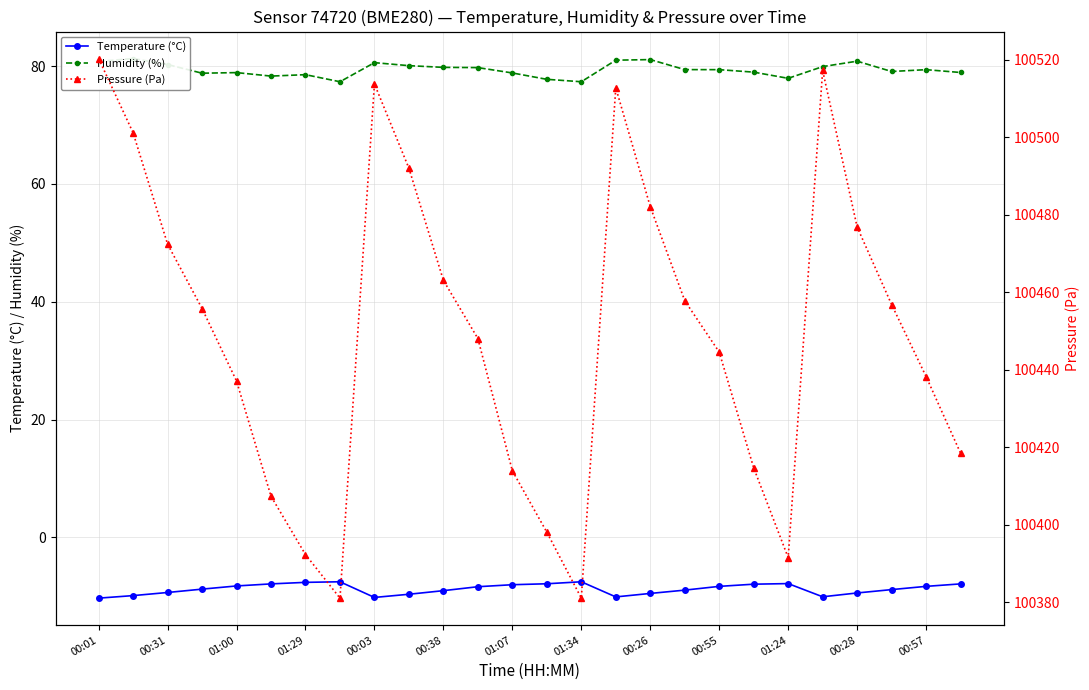

Is this an area chart (filled region under the line)?

No